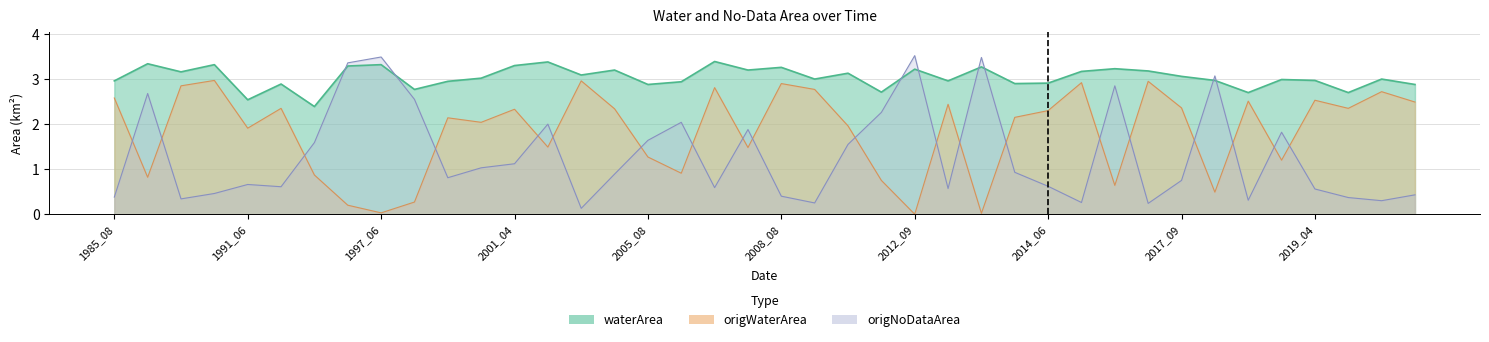

How many interior local peaks does the waterArea series have?

14